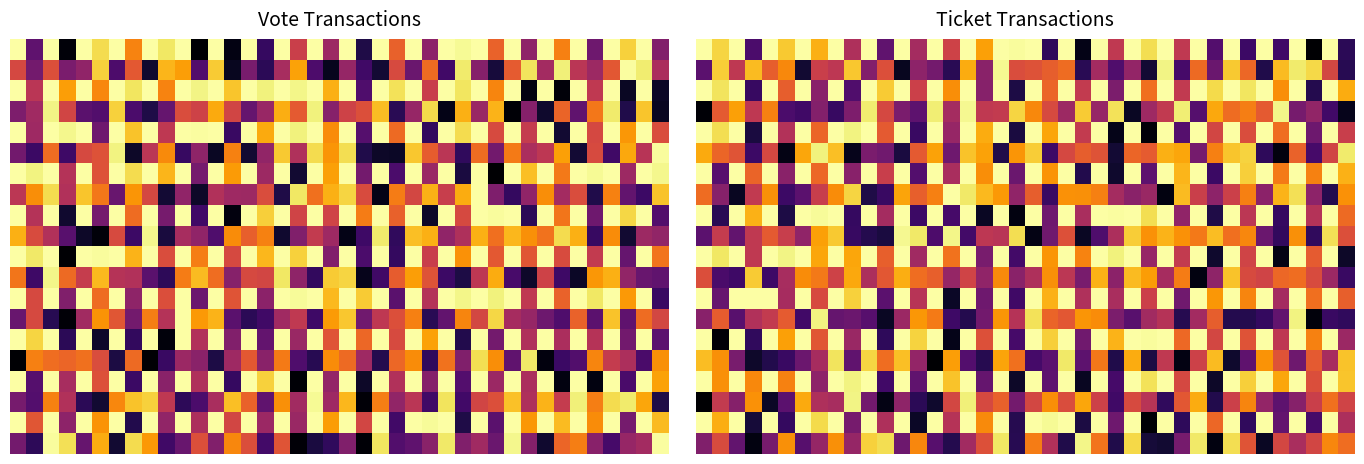

Between 1 and 15, which is larger?

1